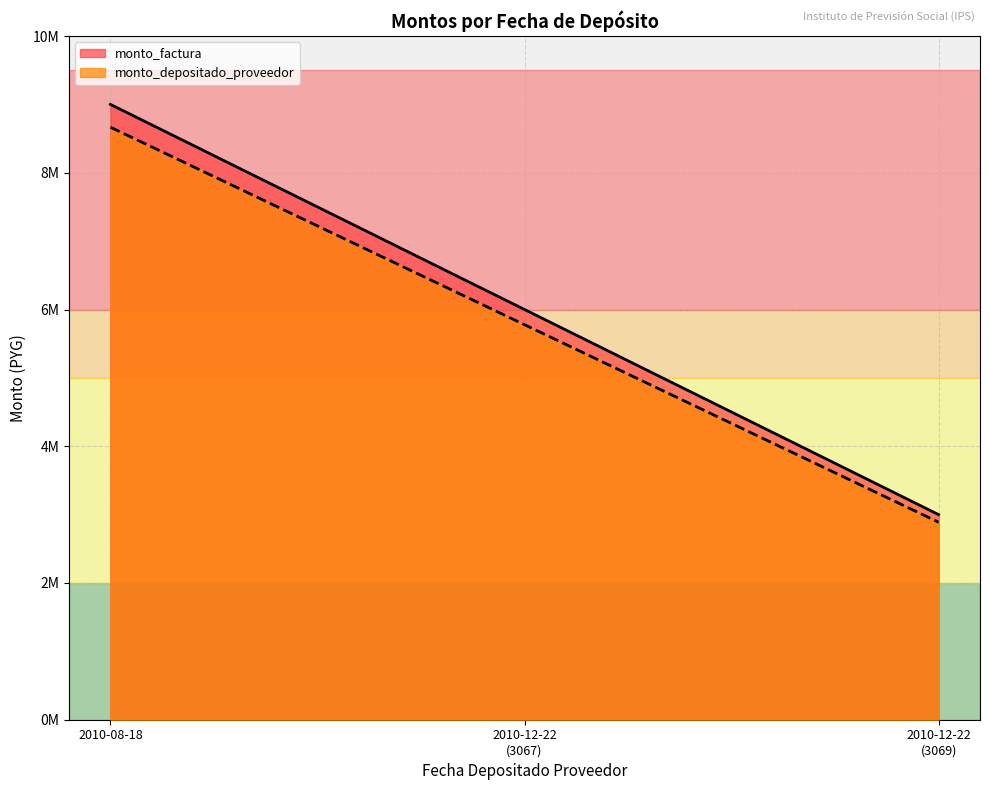

Where does the monto_factura series first go above 6000000?

2010-08-18